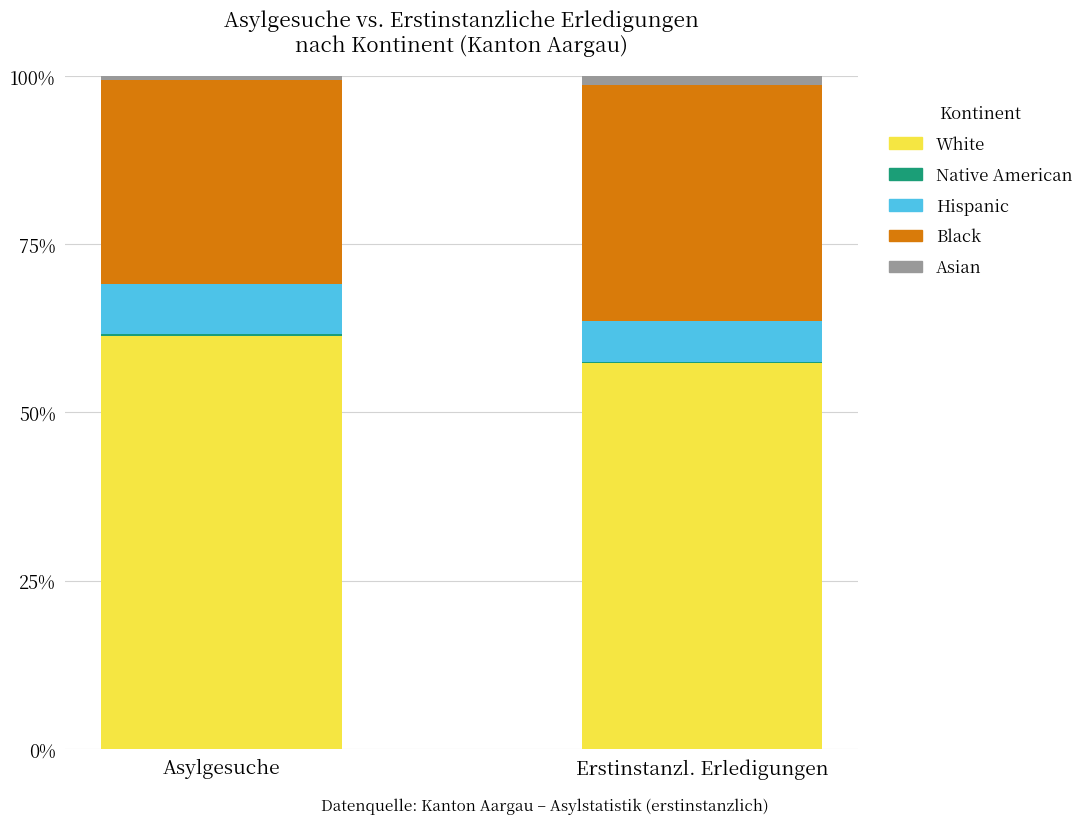

Which category has the highest value in the White series?

Asylgesuche